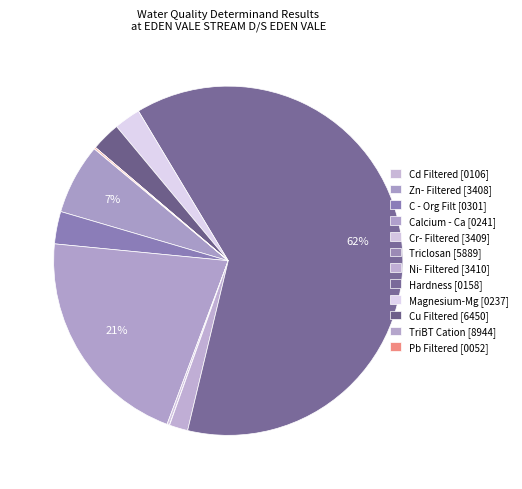

Which has a higher value, Zn- Filtered [3408] or Calcium - Ca [0241]?

Calcium - Ca [0241]